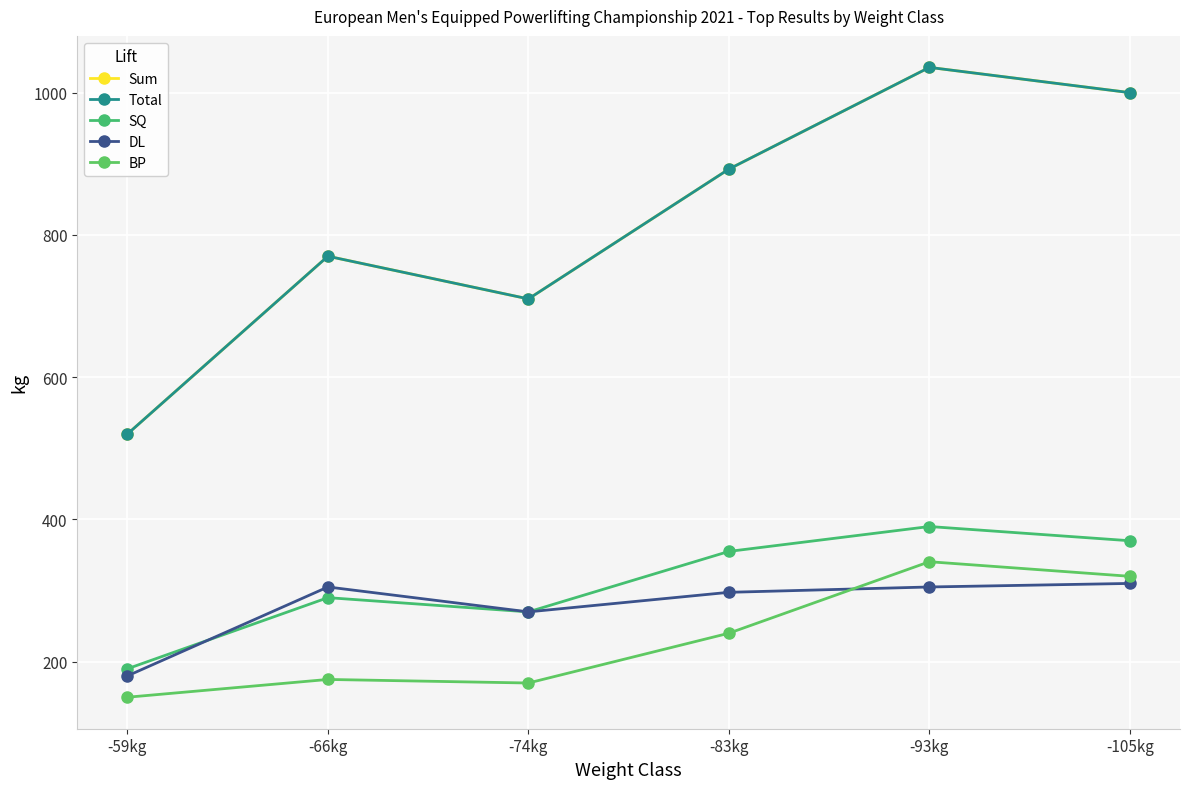

Reading left to right, extract all data points from this chart.

Sum: -59kg=520.0	-66kg=770.0	-74kg=710.0	-83kg=892.5	-93kg=1035.5	-105kg=1000.0
Total: -59kg=520.0	-66kg=770.0	-74kg=710.0	-83kg=892.5	-93kg=1035.5	-105kg=1000.0
SQ: -59kg=190.0	-66kg=290.0	-74kg=270.0	-83kg=355.0	-93kg=390.0	-105kg=370.0
DL: -59kg=180.0	-66kg=305.0	-74kg=270.0	-83kg=297.5	-93kg=305.0	-105kg=310.0
BP: -59kg=150.0	-66kg=175.0	-74kg=170.0	-83kg=240.0	-93kg=340.5	-105kg=320.0